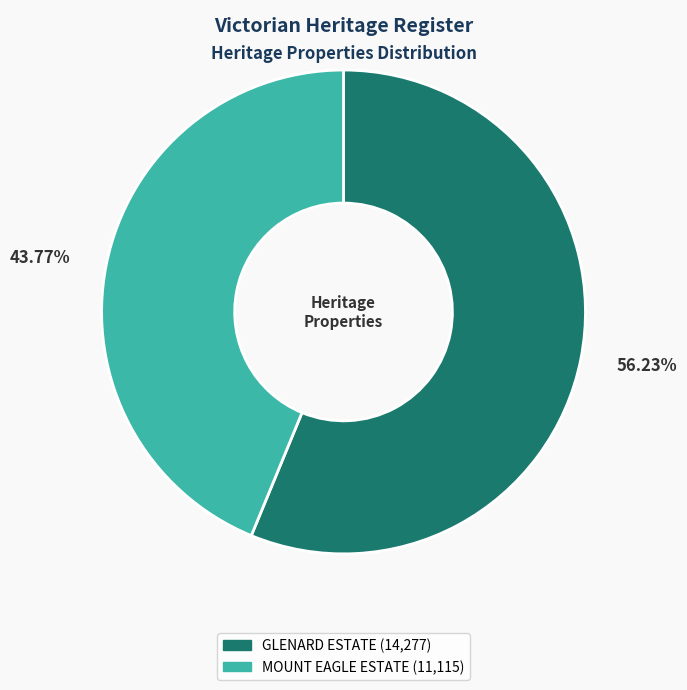

Rank the categories by value from highest to lowest.

GLENARD ESTATE, MOUNT EAGLE ESTATE